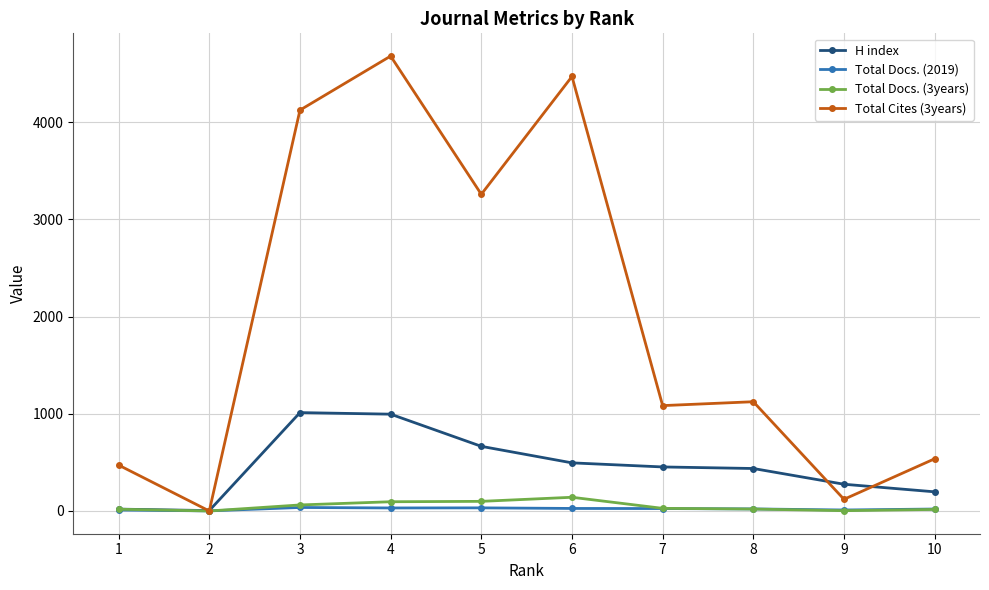

How many interior local peaks does the Total Docs. (2019) series have?

2